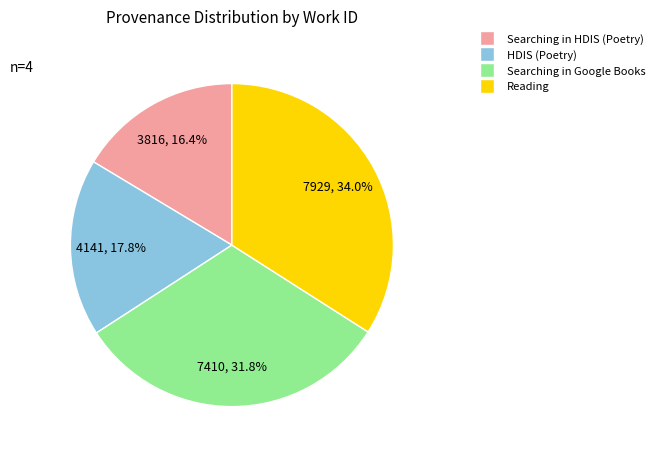

The Searching in HDIS (Poetry) slice represents 4% of the pie. True or false?

False